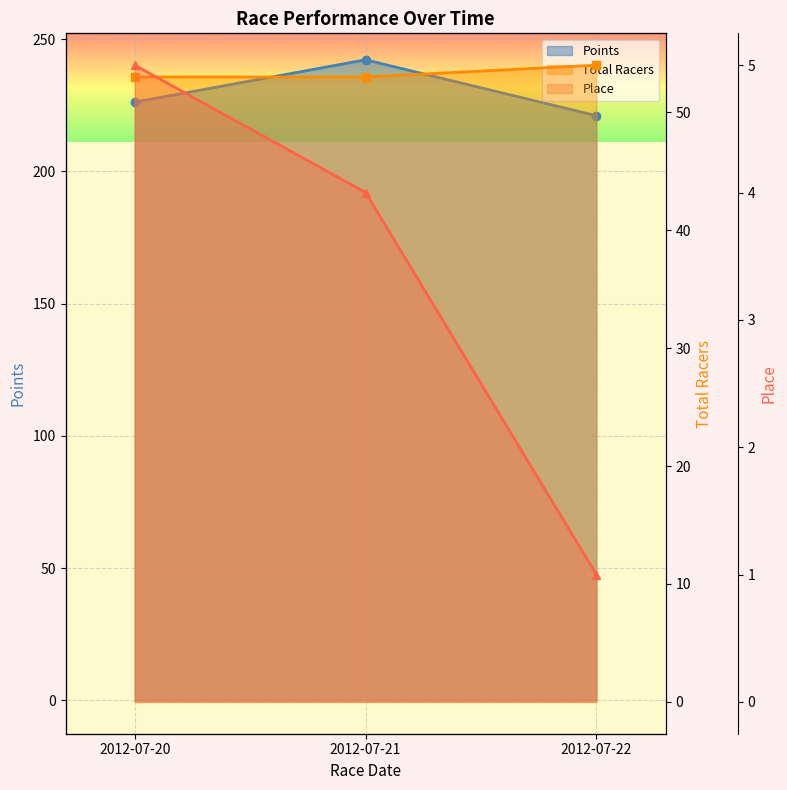

What is the difference between the maximum and minimum values in the Place series?

4.0